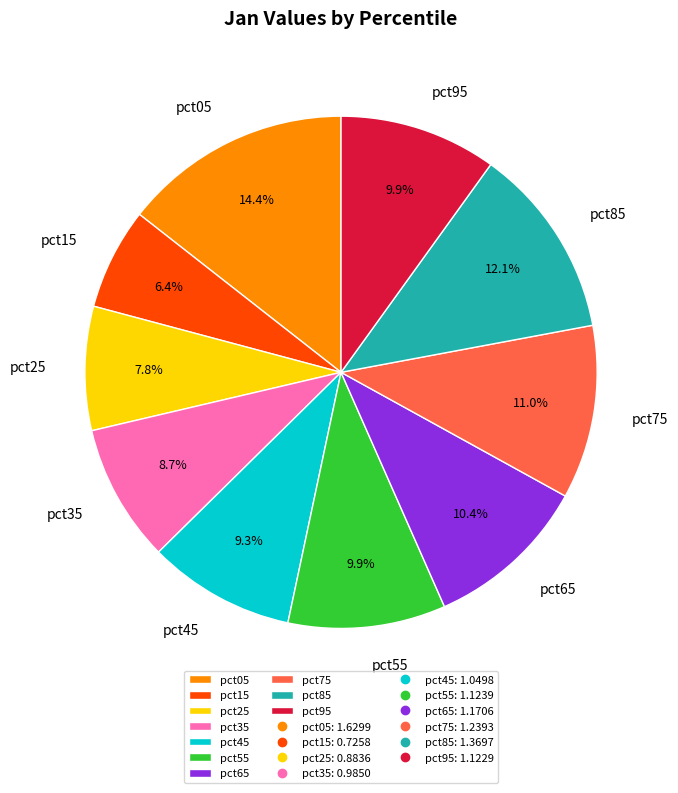

How many segments does this pie chart have?

10